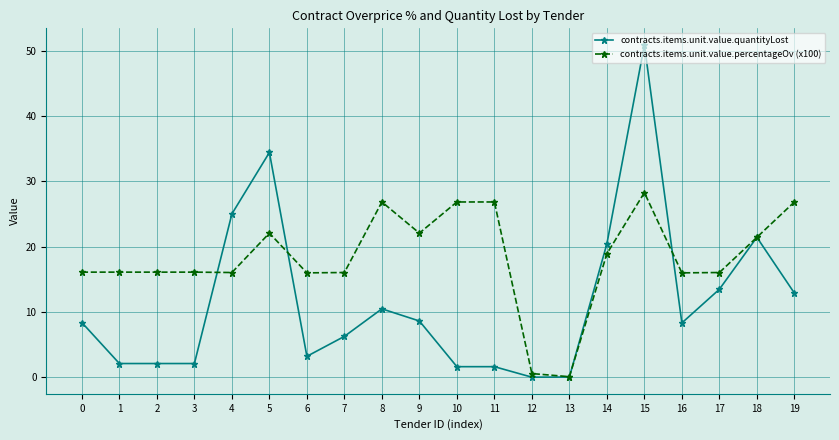

How many data points in contracts.items.unit.value.quantityLost are above 8?

11